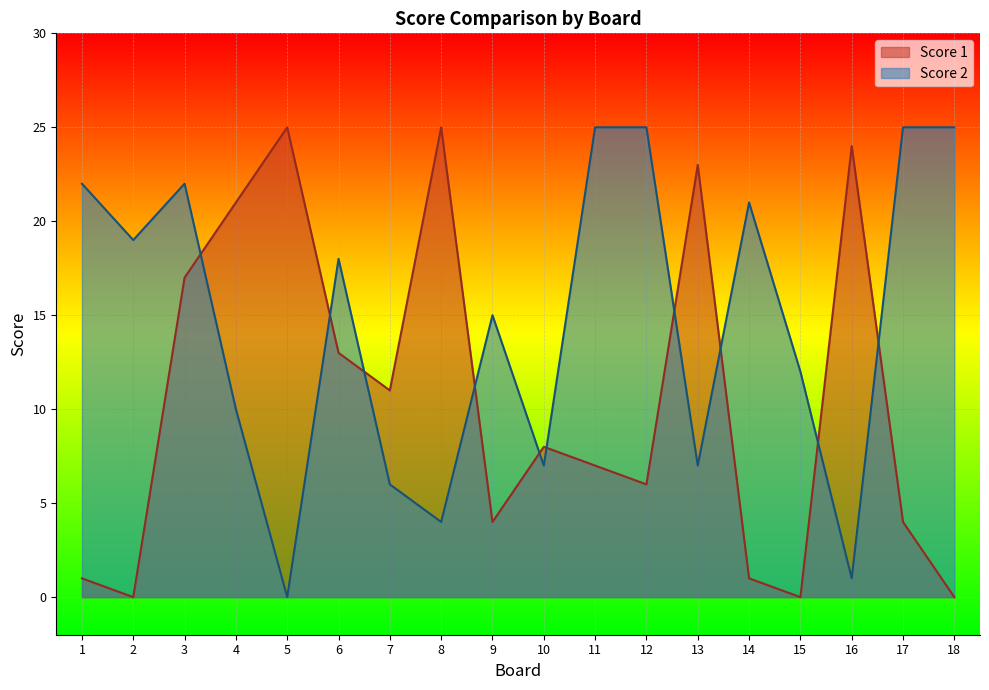

Between 17 and 6, which is larger?

6